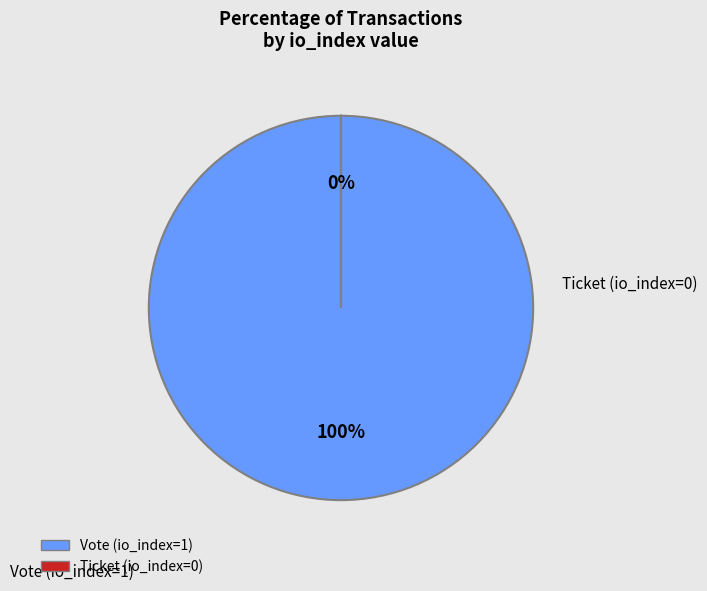

What is the smallest slice in the pie chart?

Ticket (io_index=0)